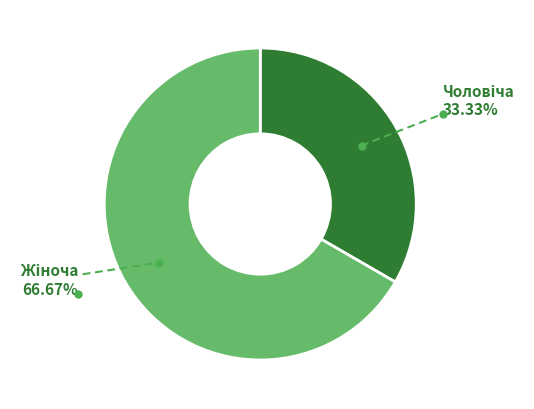

Does any single category account for the majority?

Yes